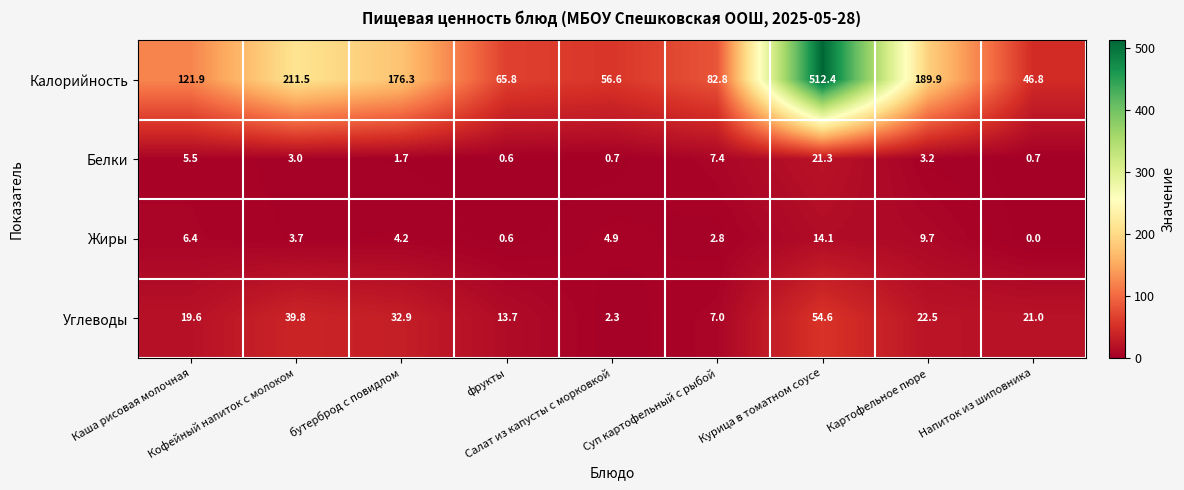

Rank the series by their maximum value, from highest to lowest.

Калорийность, Углеводы, Белки, Жиры